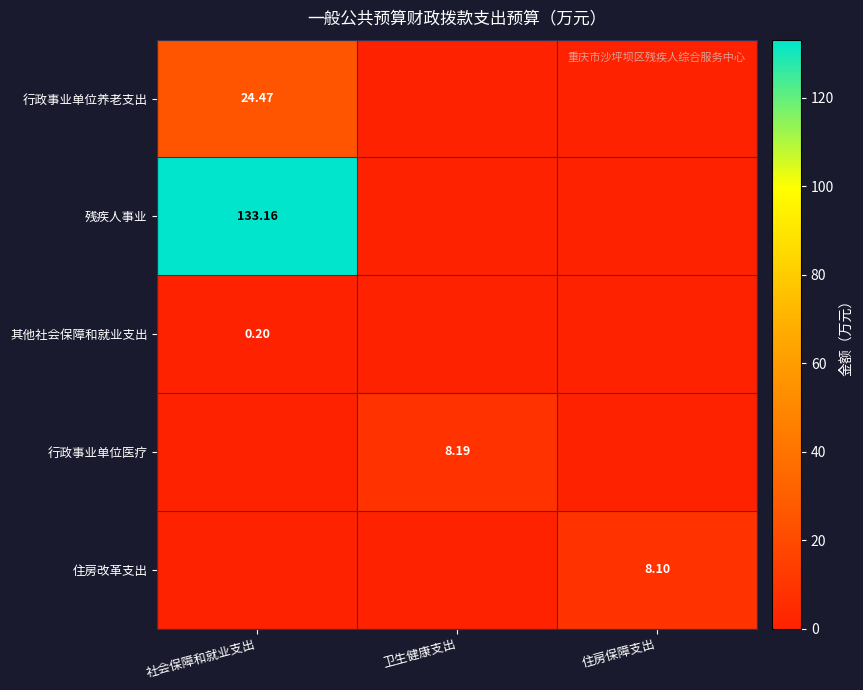

Which category has the highest value across all series?

社会保障和就业支出